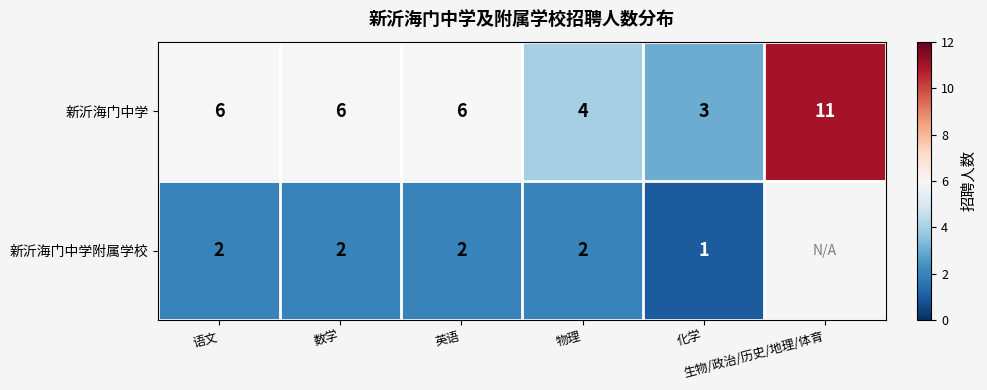

Is it true that 新沂海门中学 equals 3.2 at 数学?

False